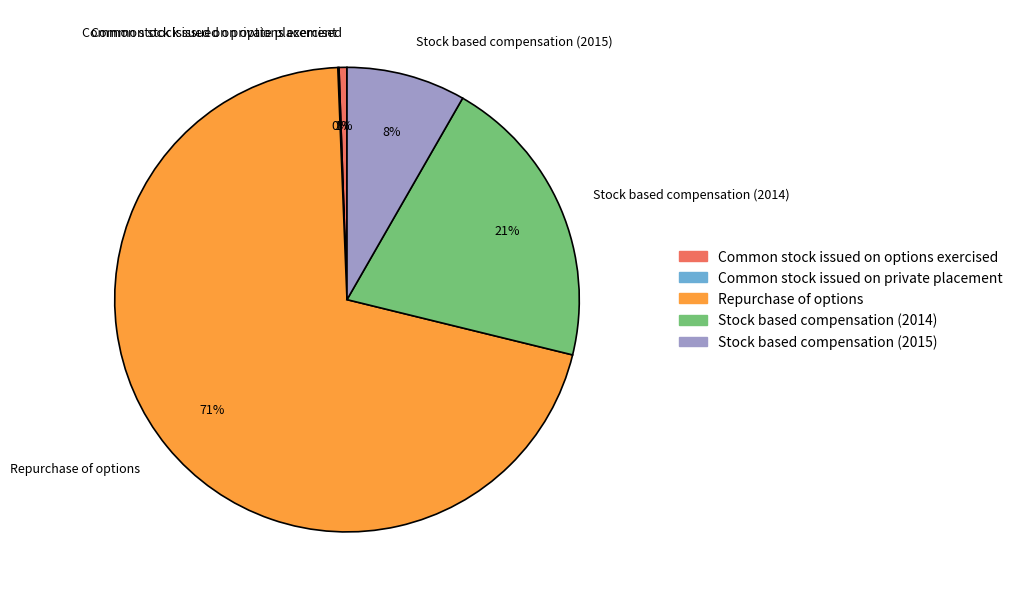

To the nearest percent, what percentage of the pie is Common stock issued on options exercised?

1%